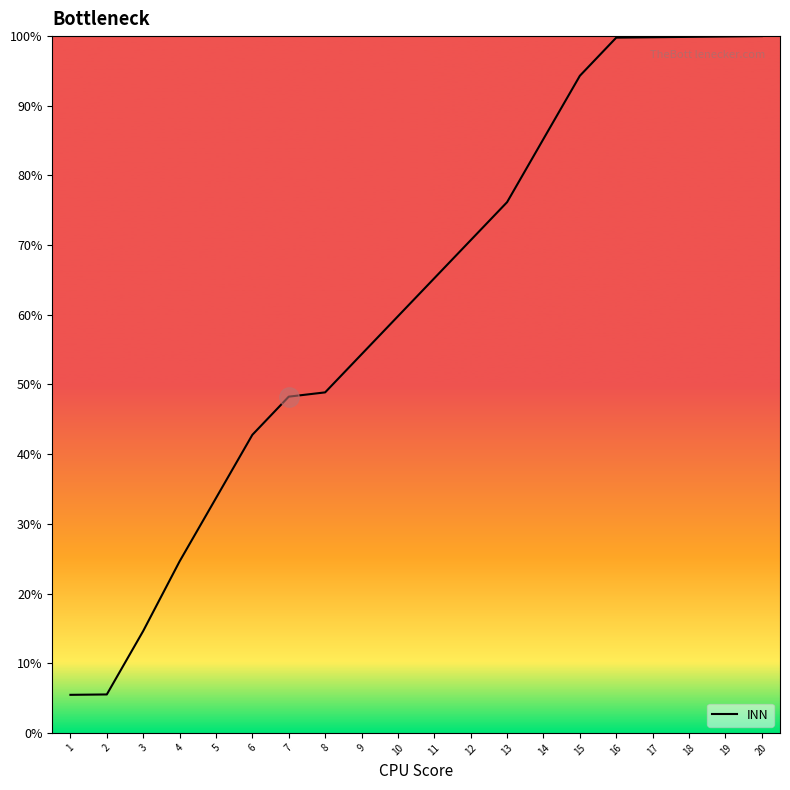

What is the difference between the values at 1 and 13?

70.7